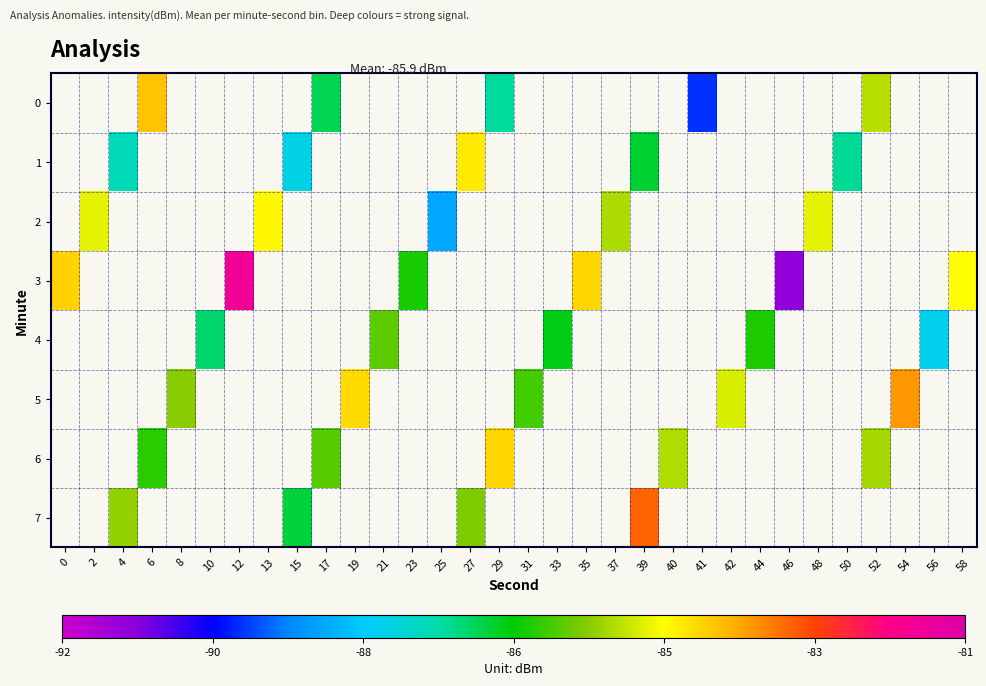

How many values in 4 are below zero?

5